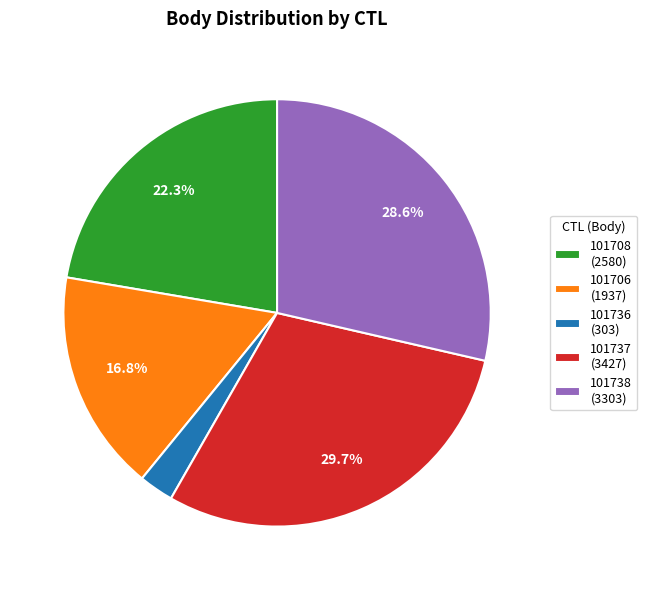

To the nearest percent, what percentage of the pie is 101706?

17%